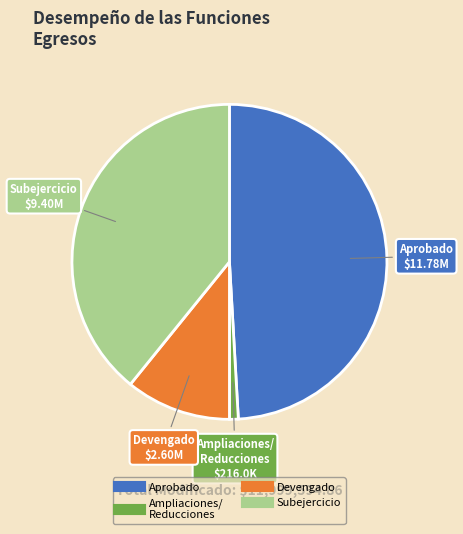

Does any single category account for the majority?

No